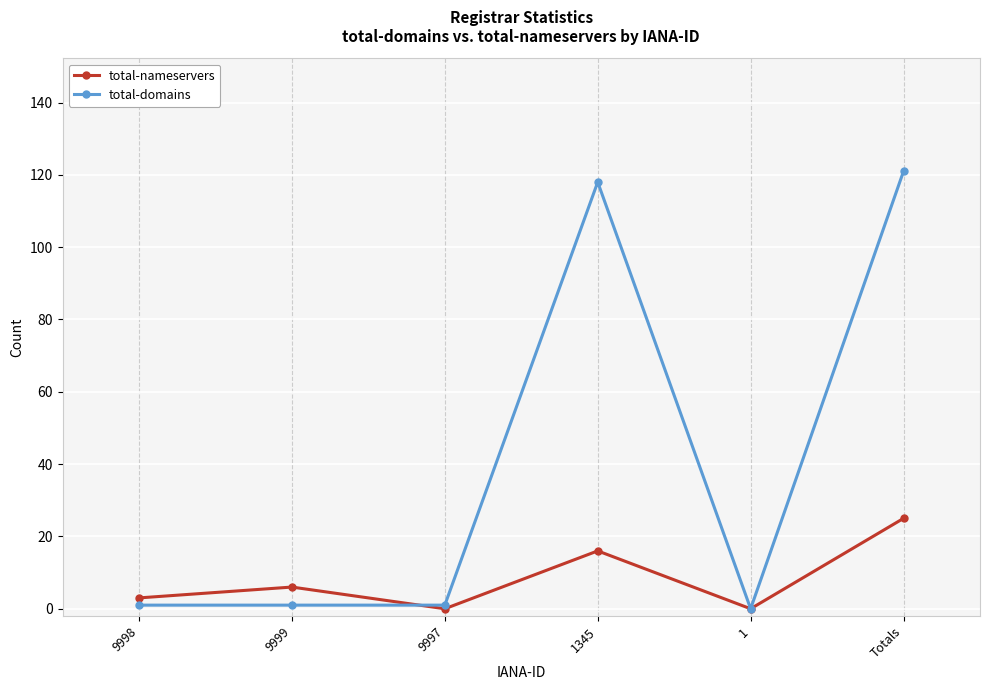

Which category has the highest value in the total-domains series?

Totals